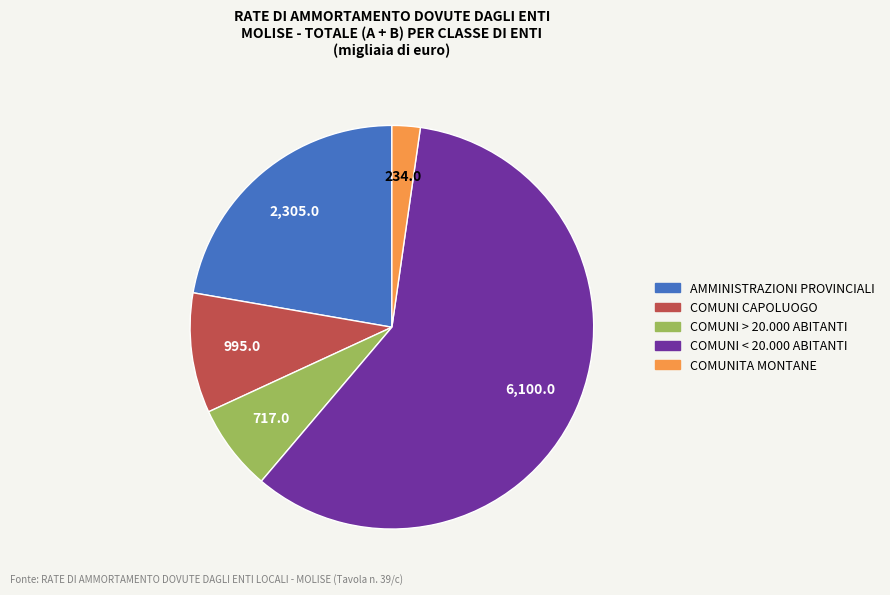

Which category accounts for the majority?

COMUNI < 20.000 ABITANTI